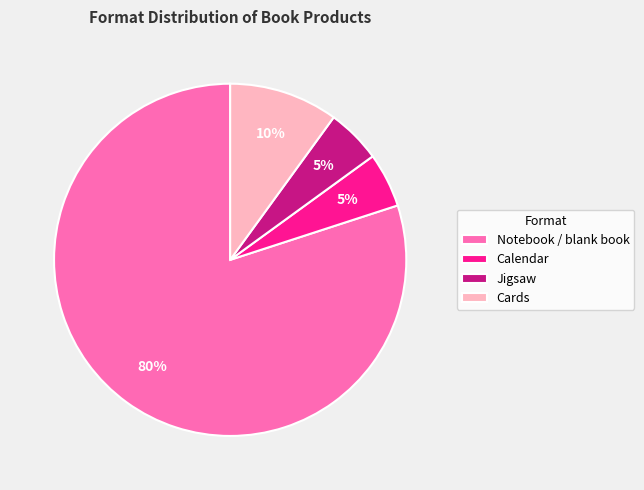

Is it true that Jigsaw is 1% of the pie?

False